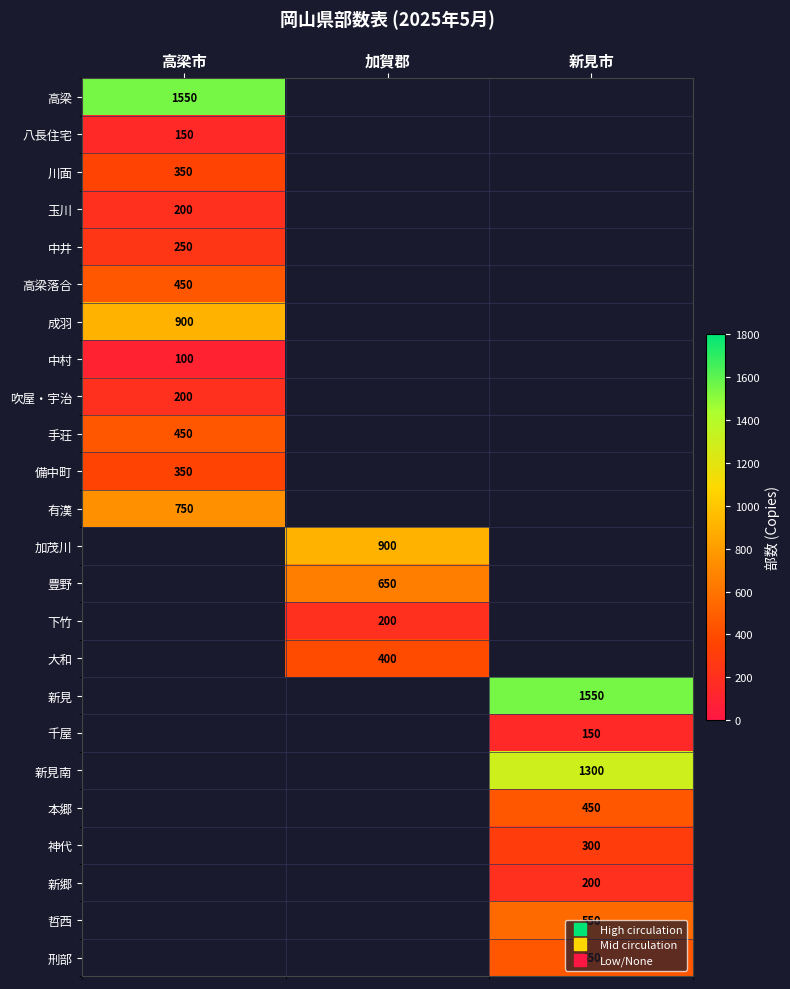

Where is 中村 nearest to the value 100?

高梁市